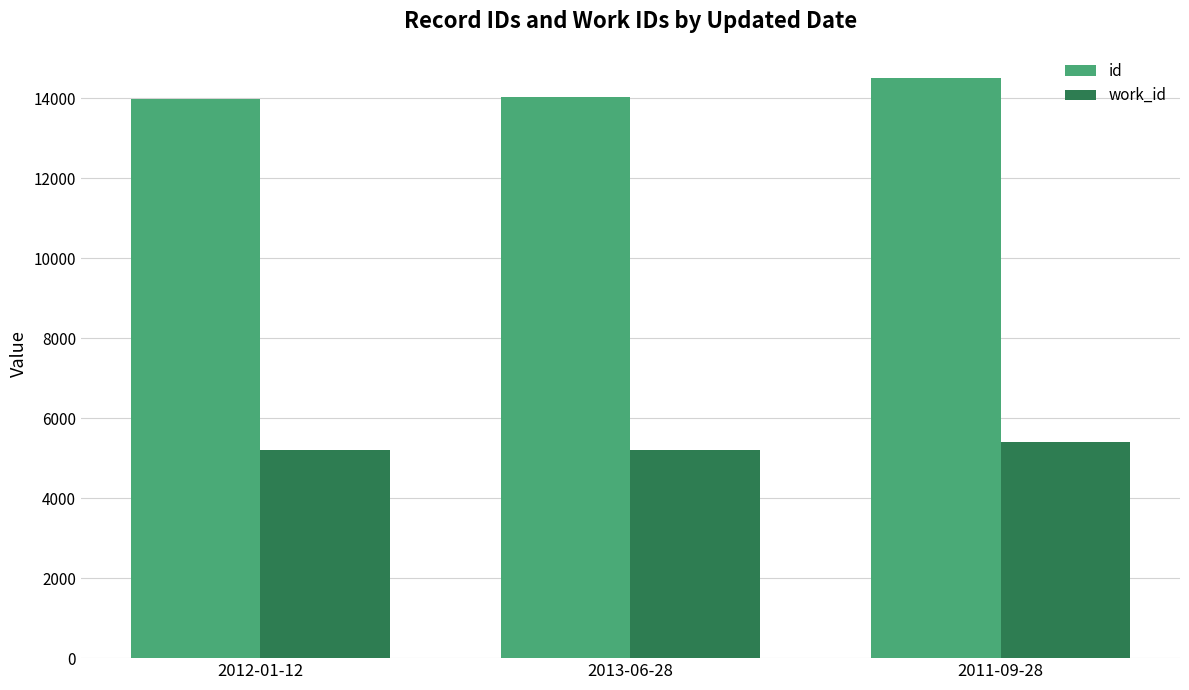

What is the average value of the work_id series?

5268